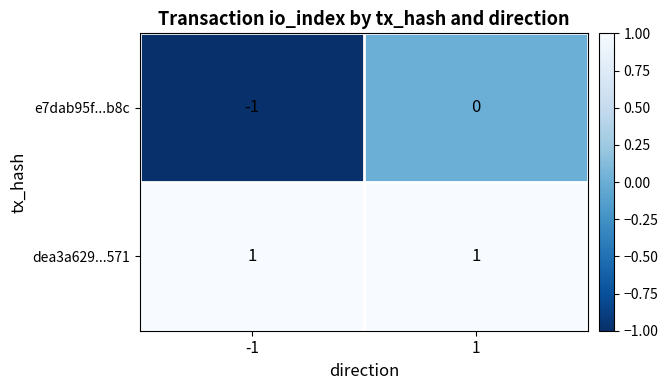

Rank the series at 1 from lowest to highest value.

e7dab95f...b8c, dea3a629...571